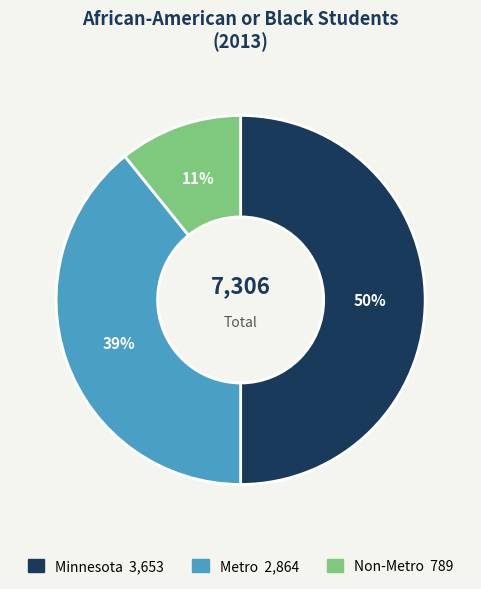

Count the number of slices in the pie.

3